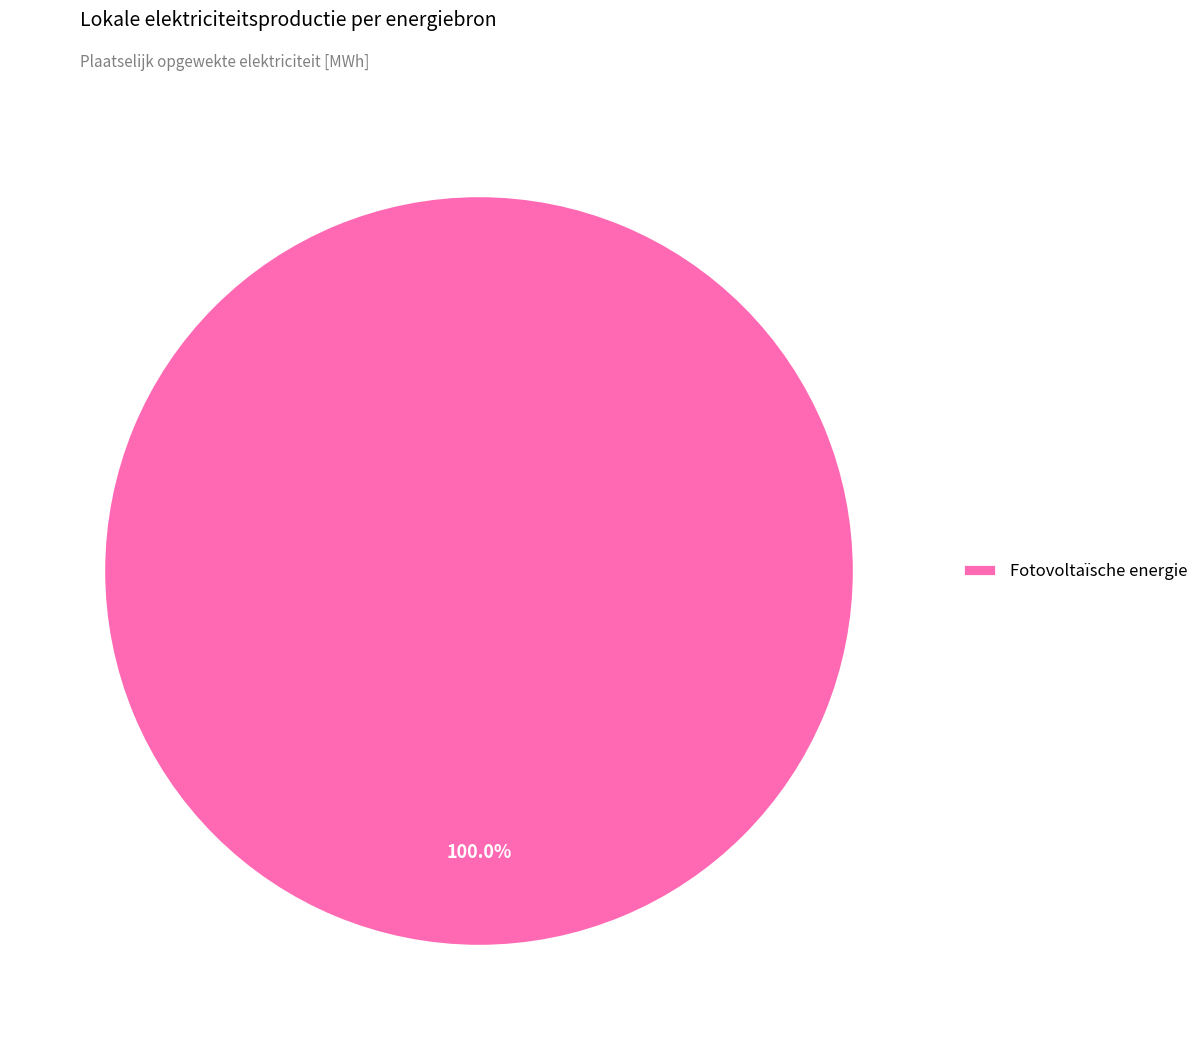

Does any single category account for the majority?

Yes